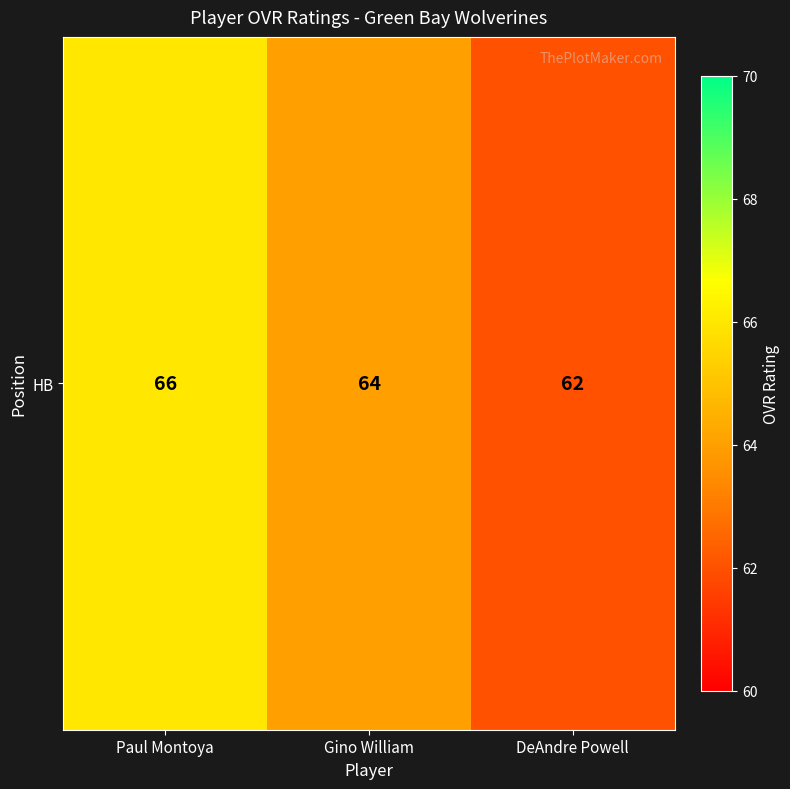

Read the value at DeAndre Powell.

62